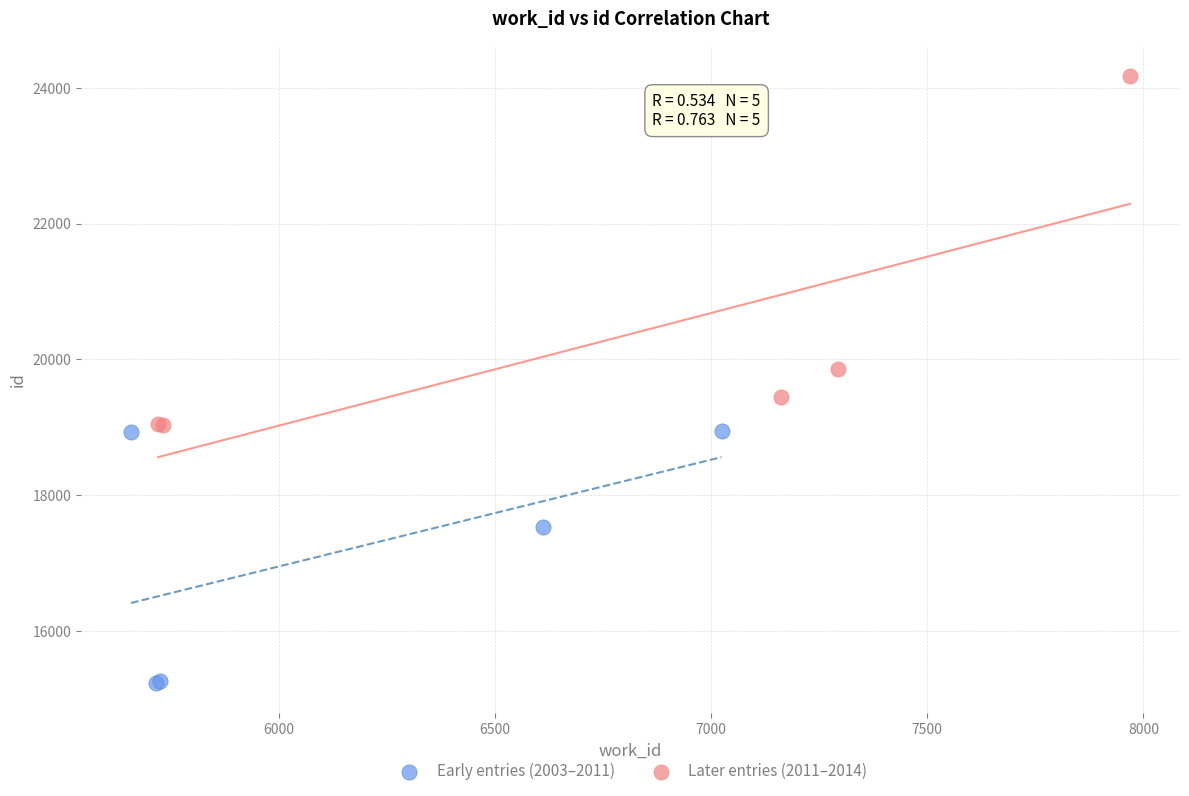

What are all the series names shown in the legend?

Early entries (2003–2011), Later entries (2011–2014)